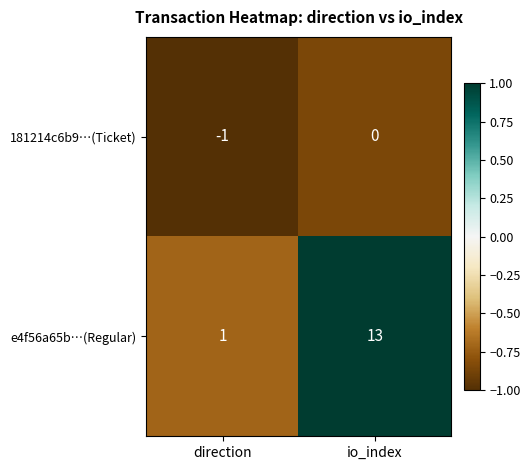

Where is e4f56a65b…(Regular) nearest to the value 7?

direction